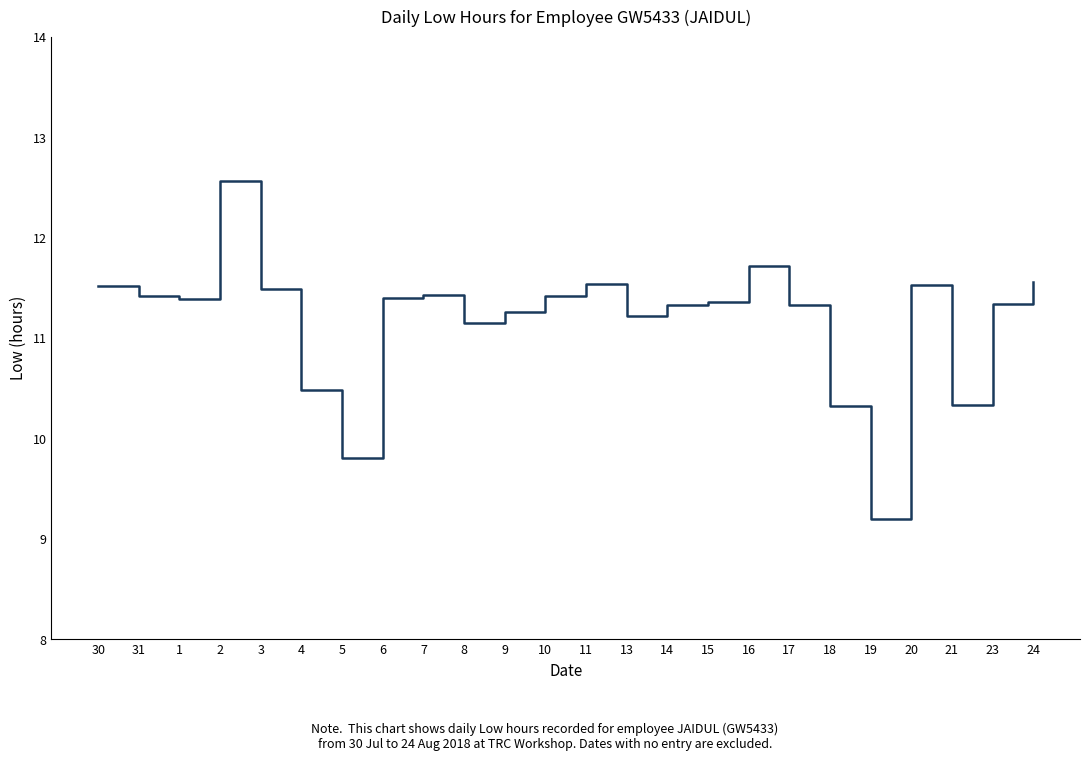

Does the chart have visible grid lines?

No